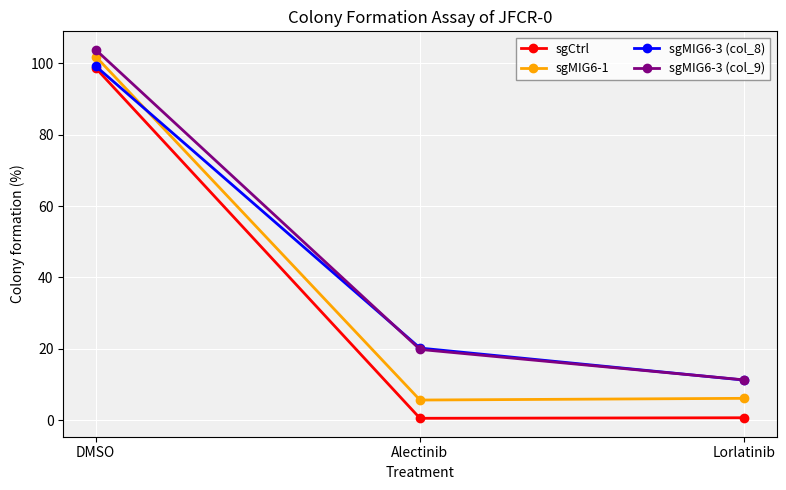

Does the chart display data point markers on the line(s)?

Yes